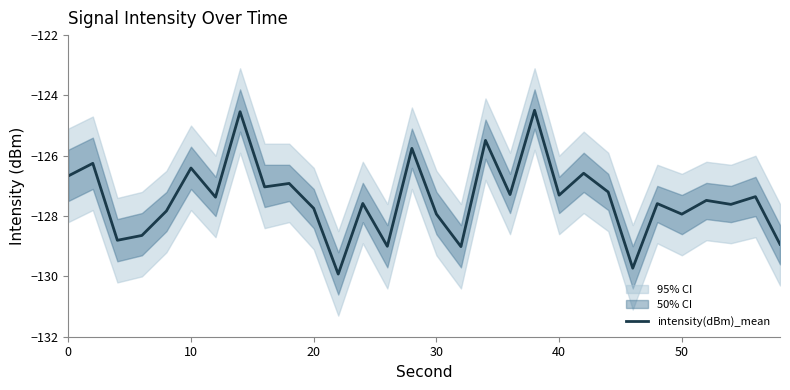

What is the lowest value of the intensity(dBm)_mean series?

-129.9